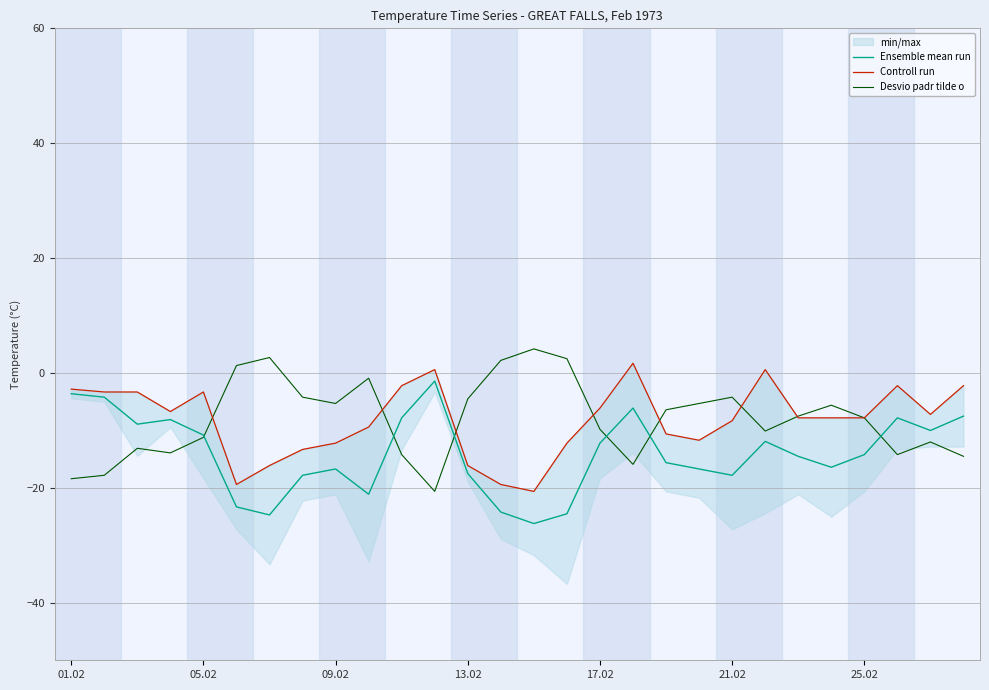

Reading left to right, transcribe all the data shown in this chart.

Ensemble mean run: -3.6	-4.2	-8.9	-8.1	-10.8	-23.3	-24.7	-17.8	-16.7	-21.1	-7.8	-1.4	-17.5	-24.2	-26.2	-24.5	-12.2	-6.1	-15.6	-16.7	-17.8	-11.9	-14.5	-16.4	-14.2	-7.8	-10.0	-7.5
Controll run: -2.8	-3.3	-3.3	-6.7	-3.3	-19.4	-16.1	-13.3	-12.2	-9.4	-2.2	0.6	-16.1	-19.4	-20.6	-12.2	-6.1	1.7	-10.6	-11.7	-8.3	0.6	-7.8	-7.8	-7.8	-2.2	-7.2	-2.2
Desvio padr tilde o: -18.4	-17.8	-13.1	-13.9	-11.2	1.3	2.7	-4.2	-5.3	-0.9	-14.2	-20.6	-4.5	2.2	4.2	2.5	-9.8	-15.9	-6.4	-5.3	-4.2	-10.1	-7.5	-5.6	-7.8	-14.2	-12.0	-14.5